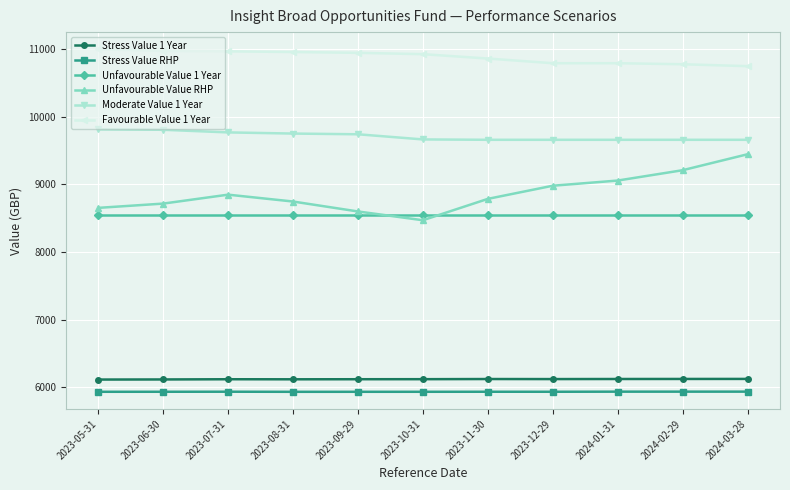

At which label is Unfavourable Value RHP closest to 8958?

2023-12-29